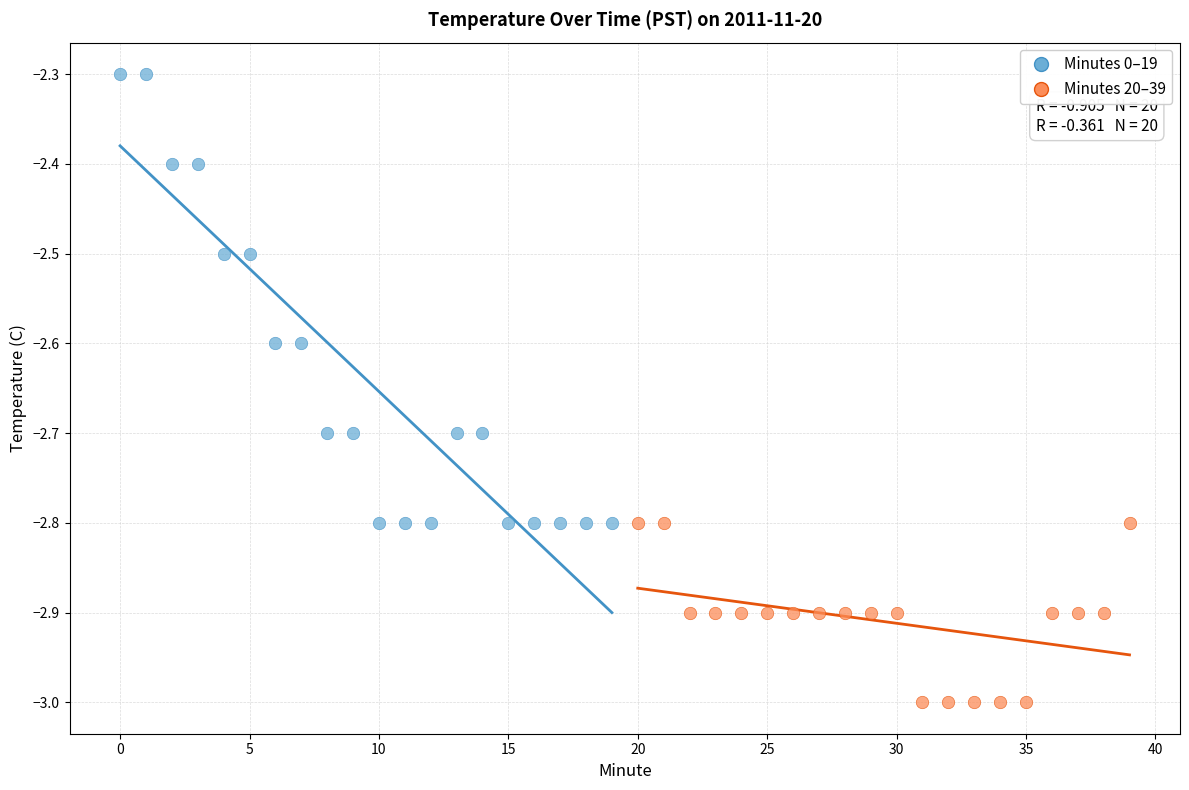

Which series contains the highest Y value?

Minutes 0–19